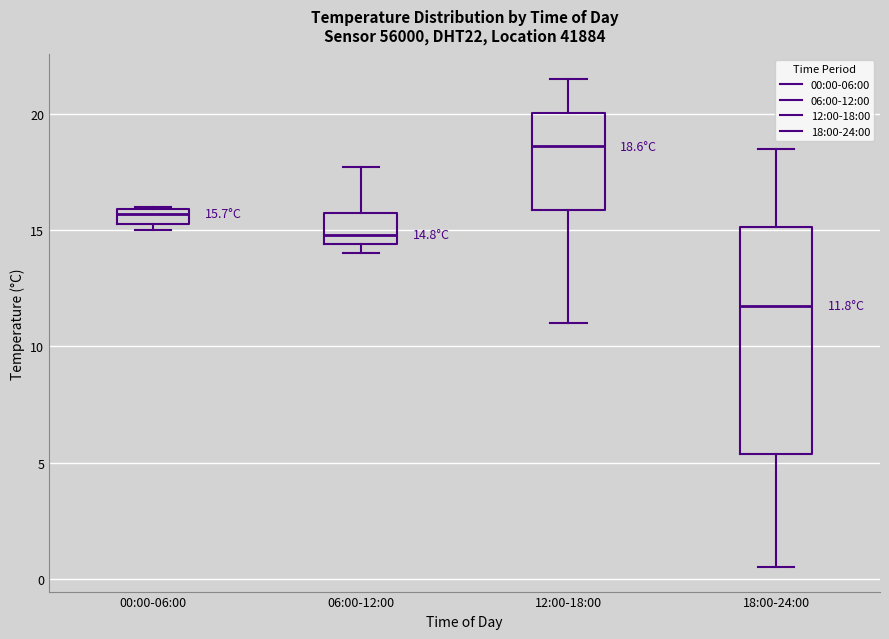

Which box has the highest median line?

12:00-18:00